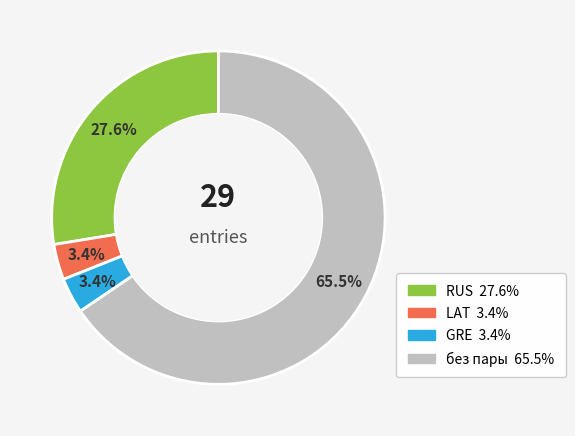

Is there any slice that represents more than half of the pie?

Yes